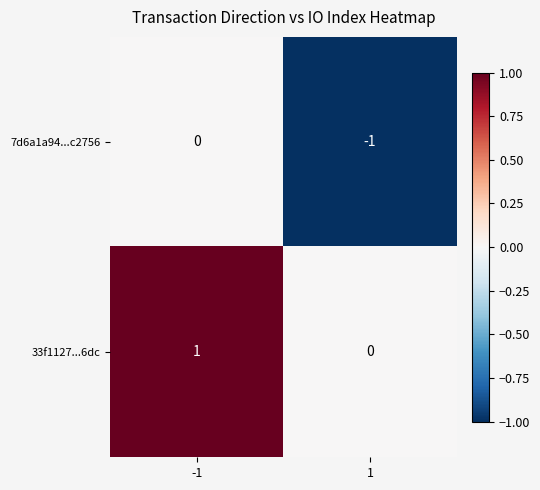

Reading left to right, what are all the values shown in this chart?

7d6a1a94...c2756: -1=0	1=-1
33f1127...6dc: -1=1	1=0